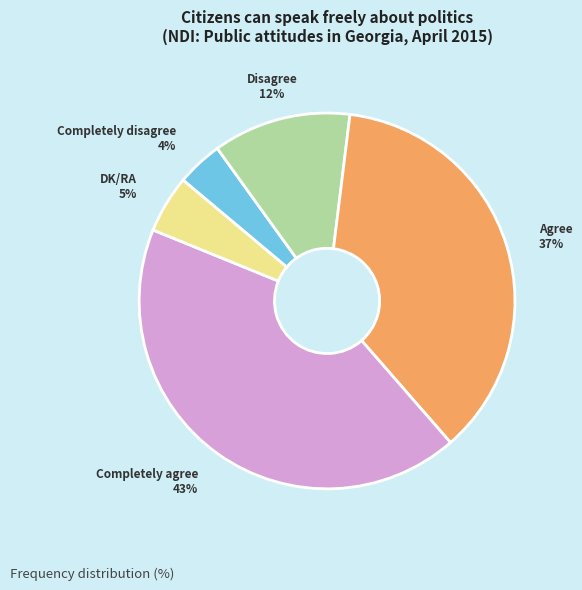

To the nearest percent, what is the difference between the largest and smallest slice percentages?

39%